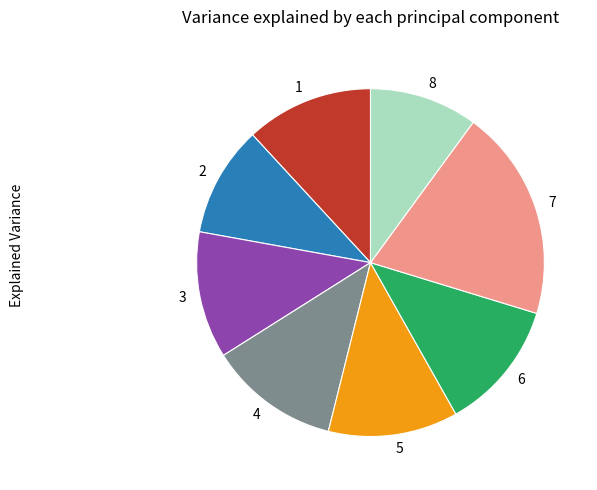

How many segments does this pie chart have?

8